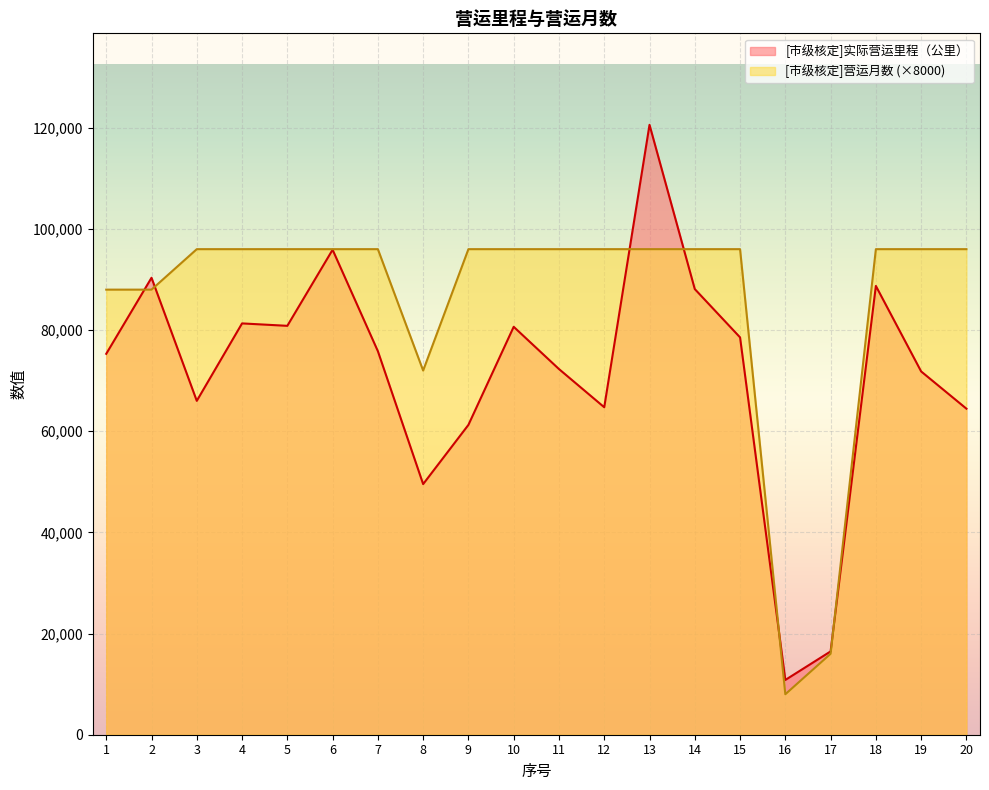

What are all the series names shown in the legend?

[市级核定]实际营运里程（公里）, [市级核定]营运月数 (×8000)